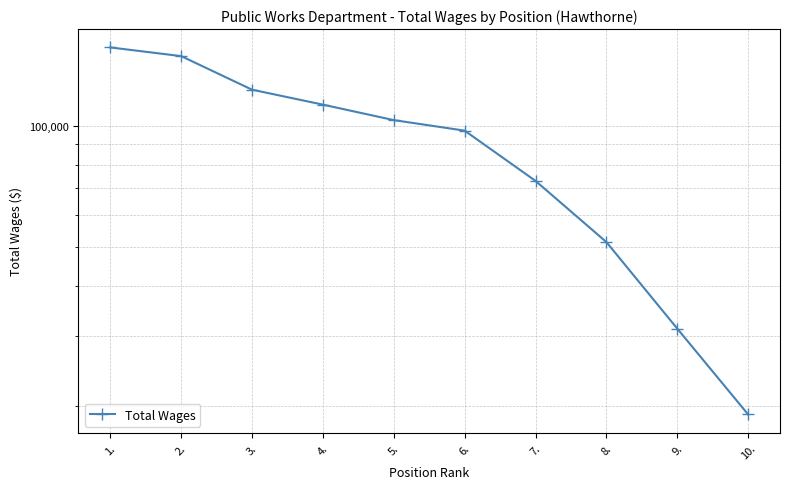

What is the value of the 5th point from the left?

103459